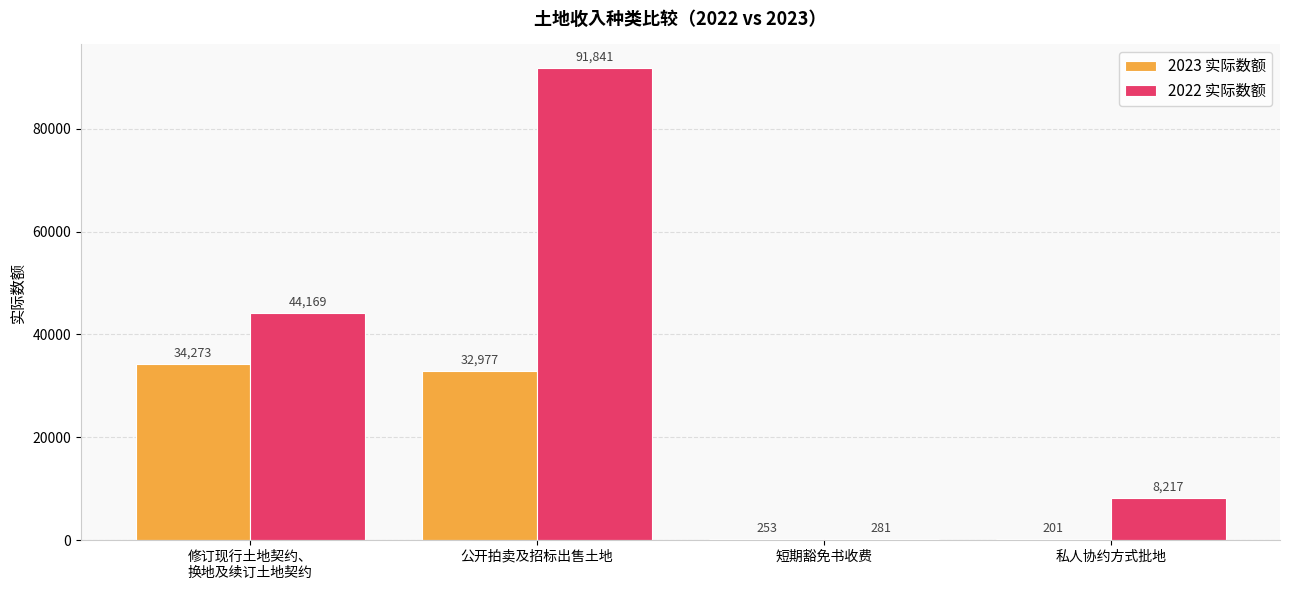

What is the maximum value for 2023 实际数额?

34273